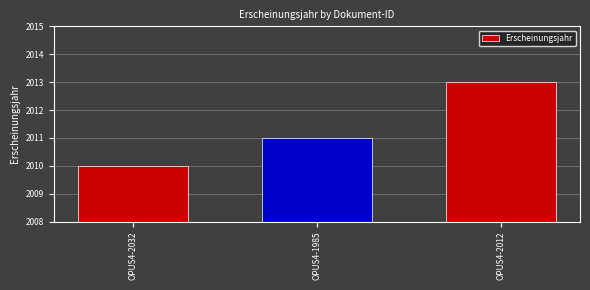

What is the change in value from OPUS4-2032 to OPUS4-2012?

+3